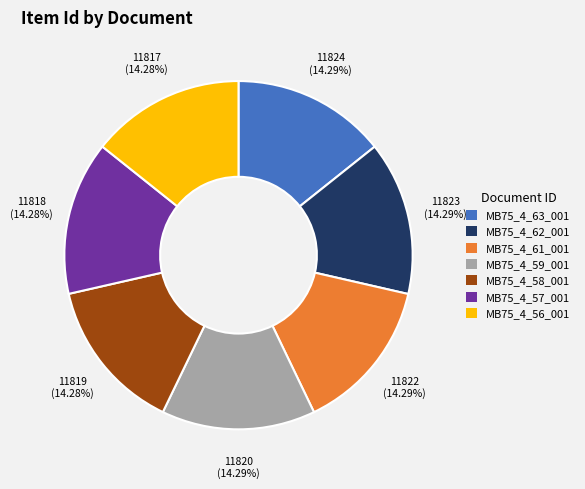

What is the ratio of the value at MB75_4_56_001 to the value at MB75_4_57_001?

1.0